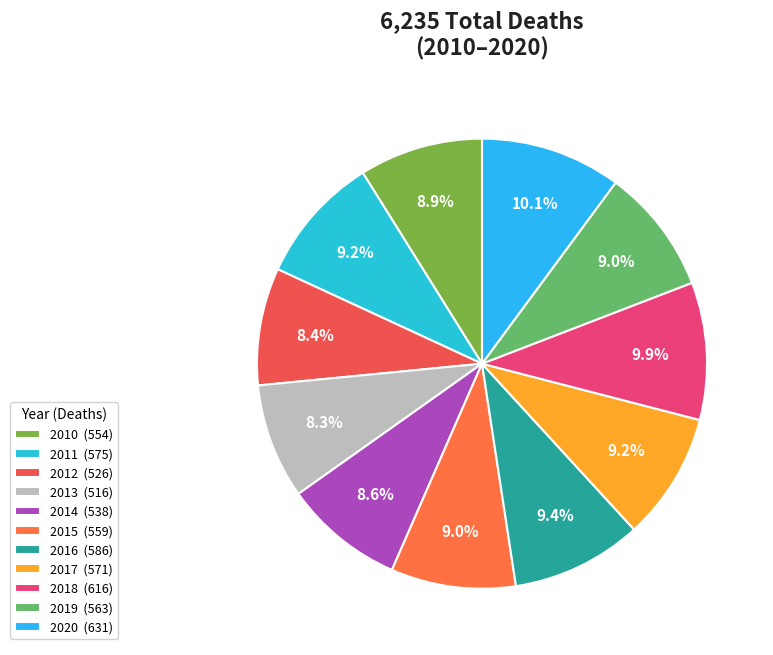

To the nearest percent, what percentage of the pie is 2015?

9%